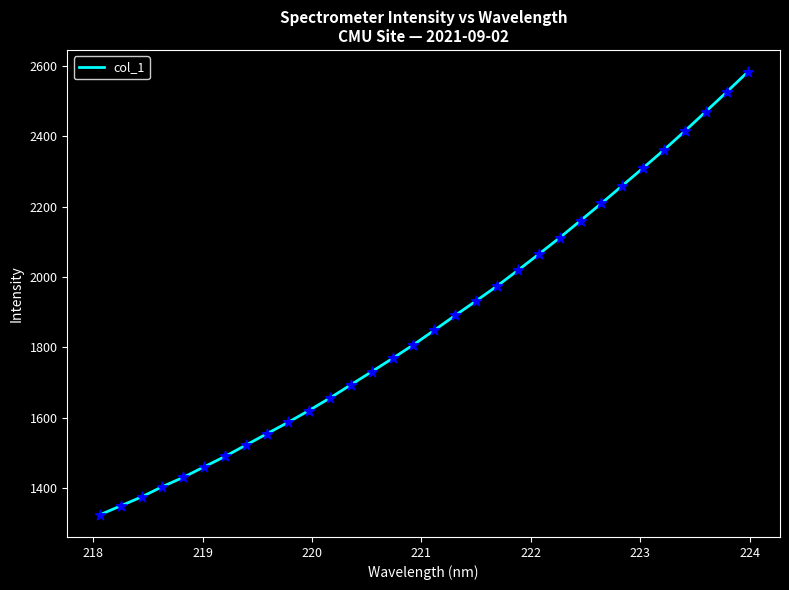

What is the maximum value shown in the chart?

2583.2